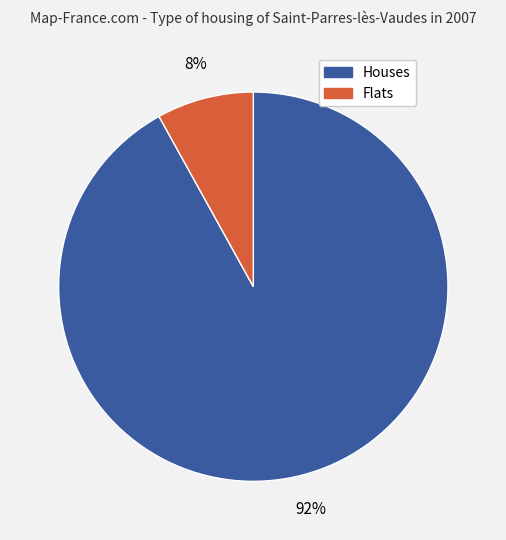

Is there any slice that represents more than half of the pie?

Yes